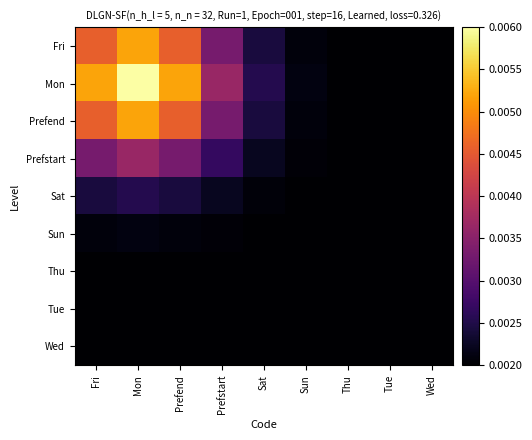

Which series changed the most between Prefend and Wed?

Mon